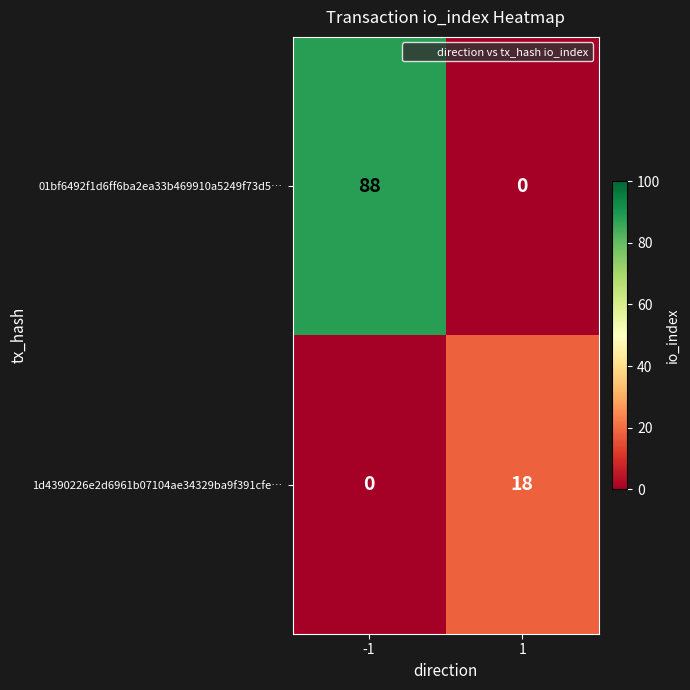

How many values in the 01bf6492f1d6ff6ba2ea33b469910a5249f73d5… series are below 88?

1